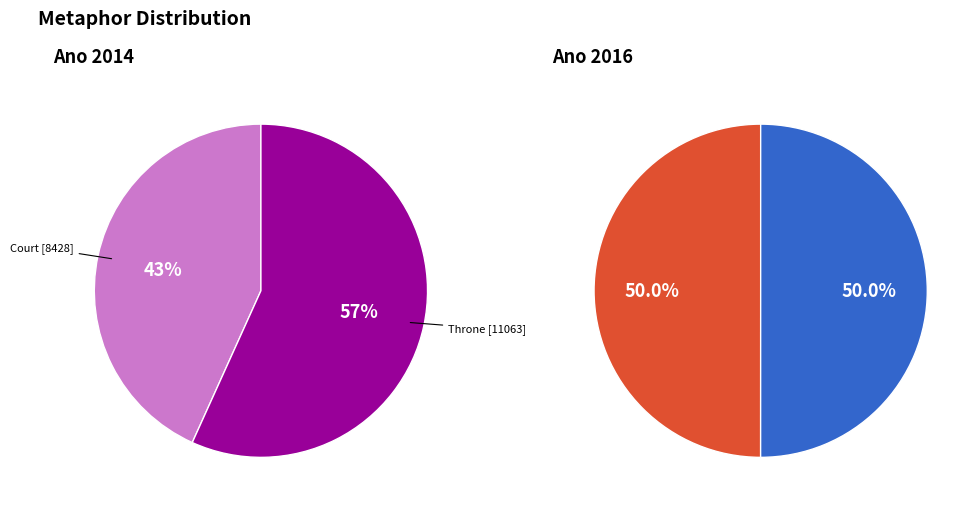

Which category has the smallest portion of the pie?

Court